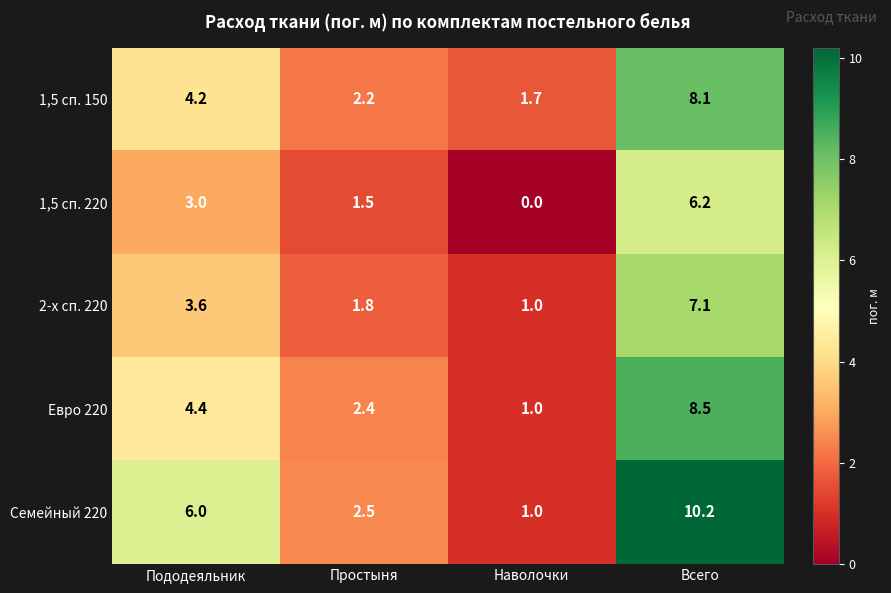

Read the 1,5 сп. 150 value at Простыня.

2.2